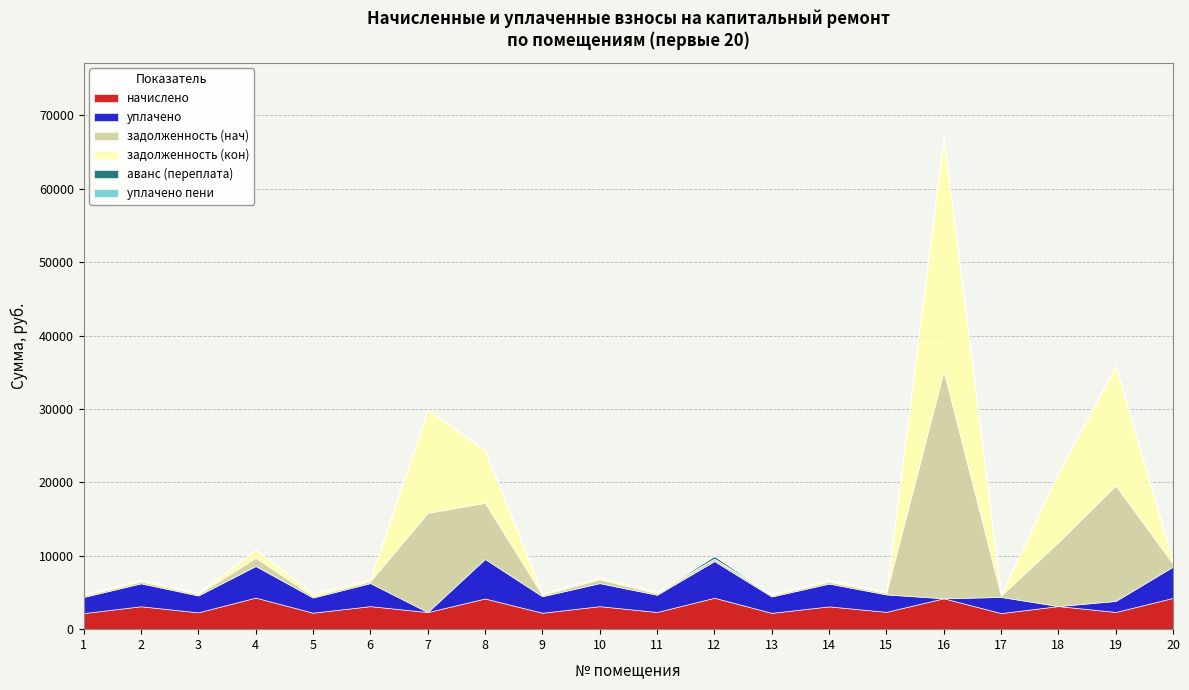

True or false: уплачено and аванс (переплата) cross at least once.

False